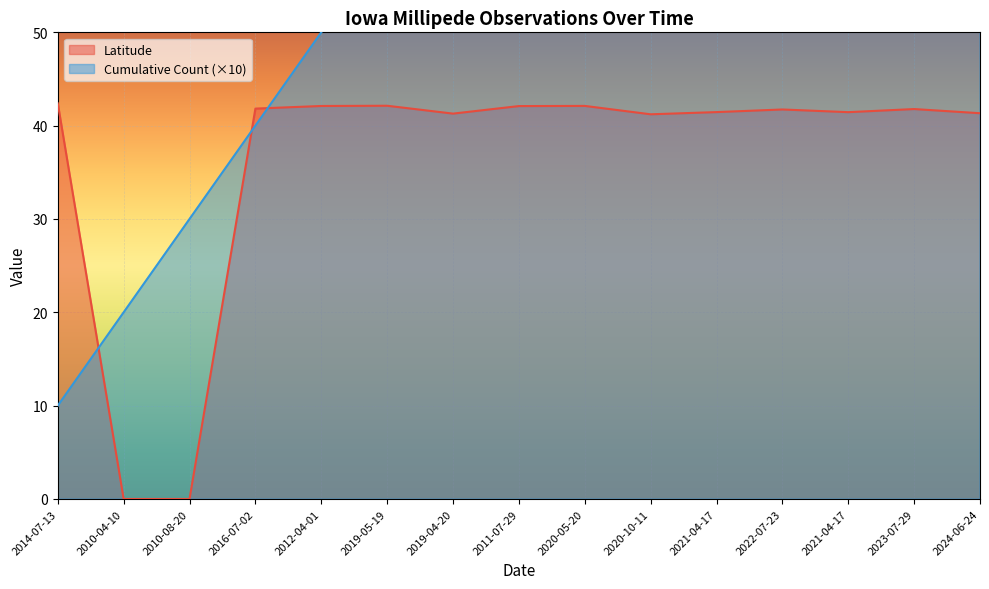

Where does the data first go above 41?

2014-07-13